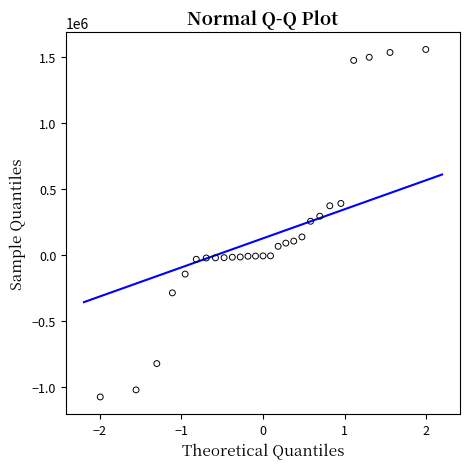

What is the range of Y values (max minus min)?

2634923.4